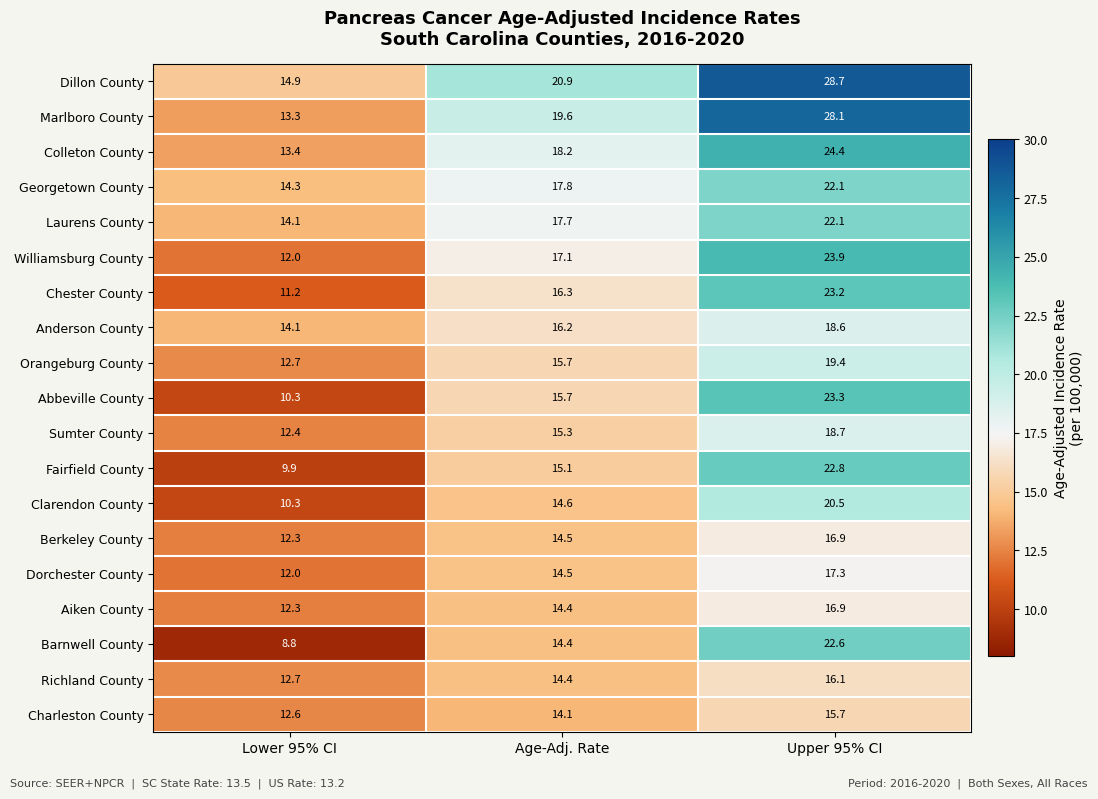

What is the greatest value displayed?

28.7